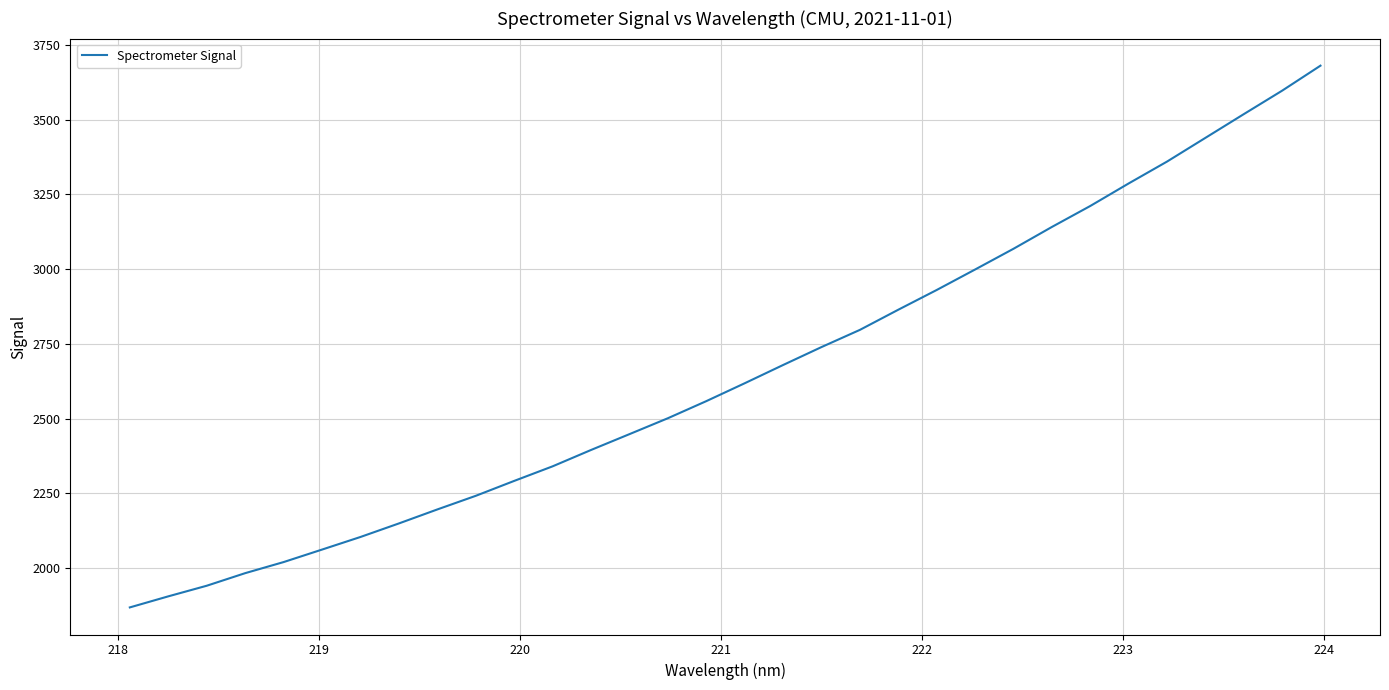

What is the minimum value shown in the chart?

1868.4